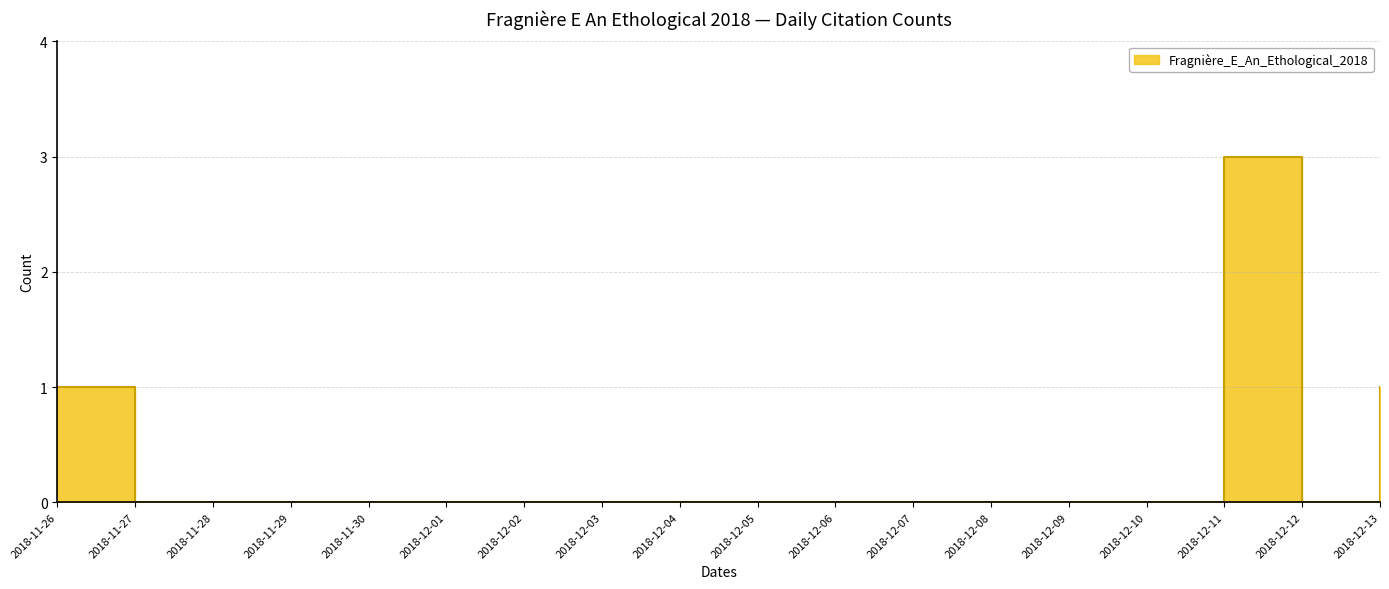

True or false: there are more than 2 points higher than both neighbors.

False